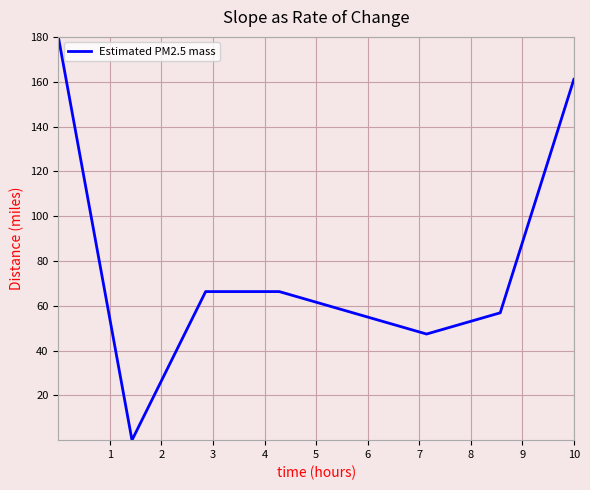

What is the maximum value shown in the chart?

180.0